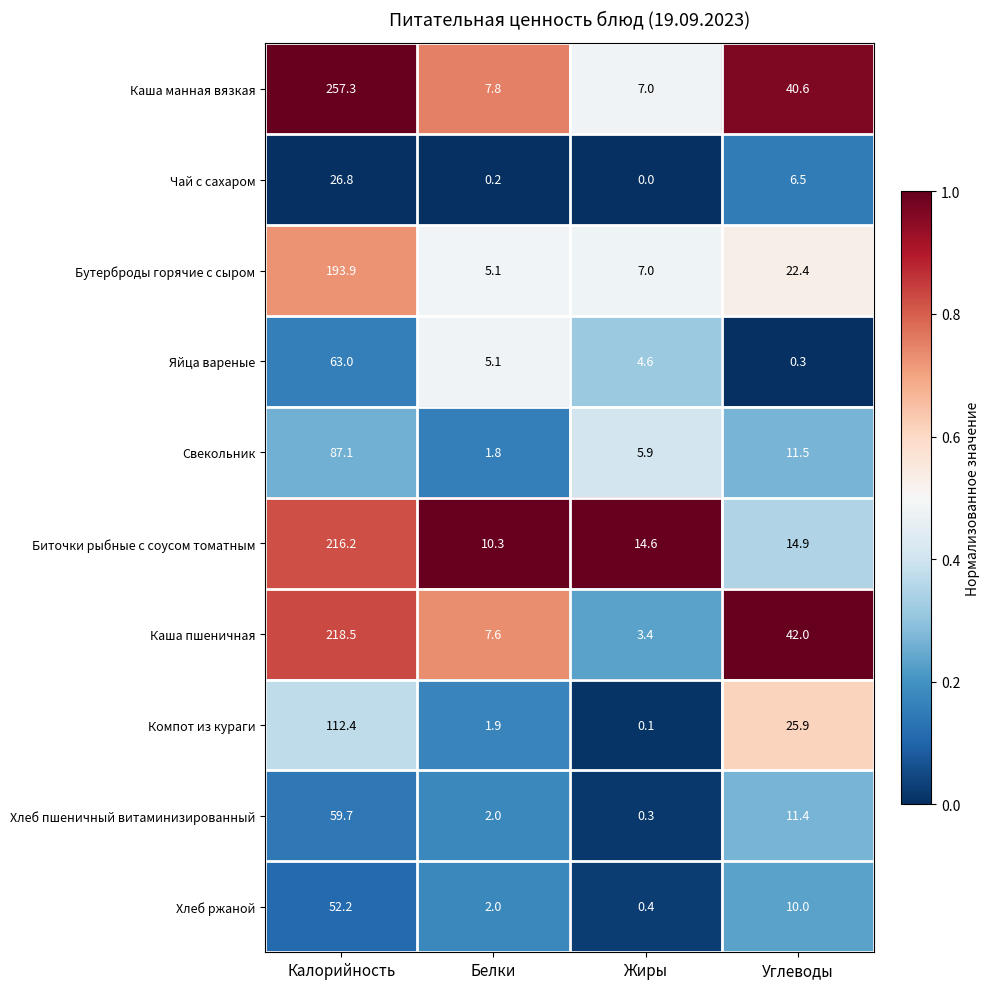

True or false: Хлеб пшеничный витаминизированный has a value of 0.5 at Белки.

False